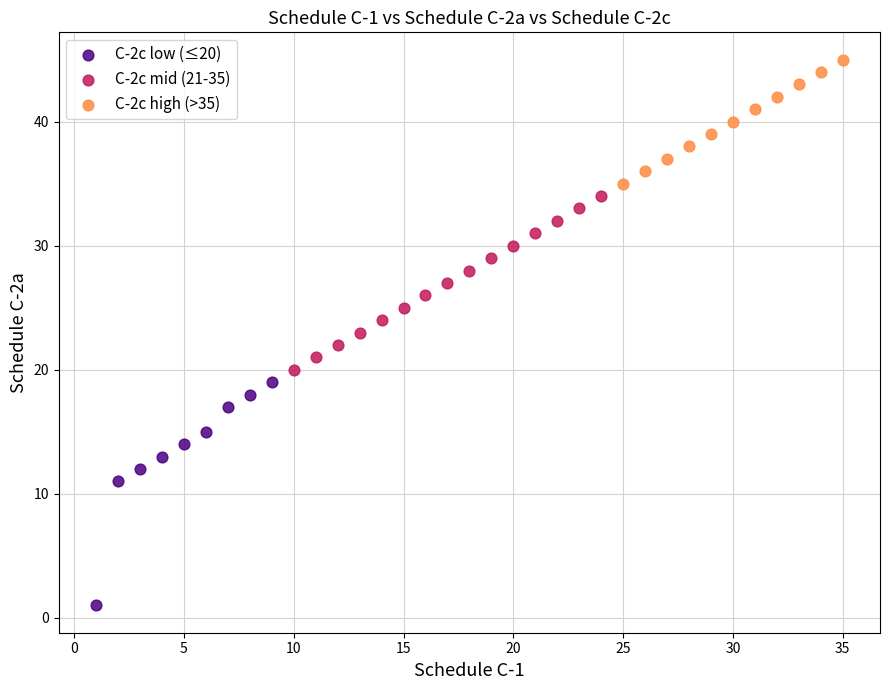

What are all the series names shown in the legend?

C-2c low (≤20), C-2c mid (21-35), C-2c high (>35)